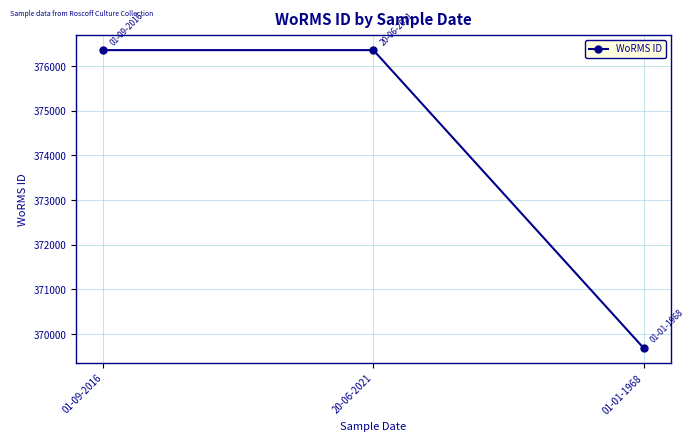

What is the minimum value shown in the chart?

369688